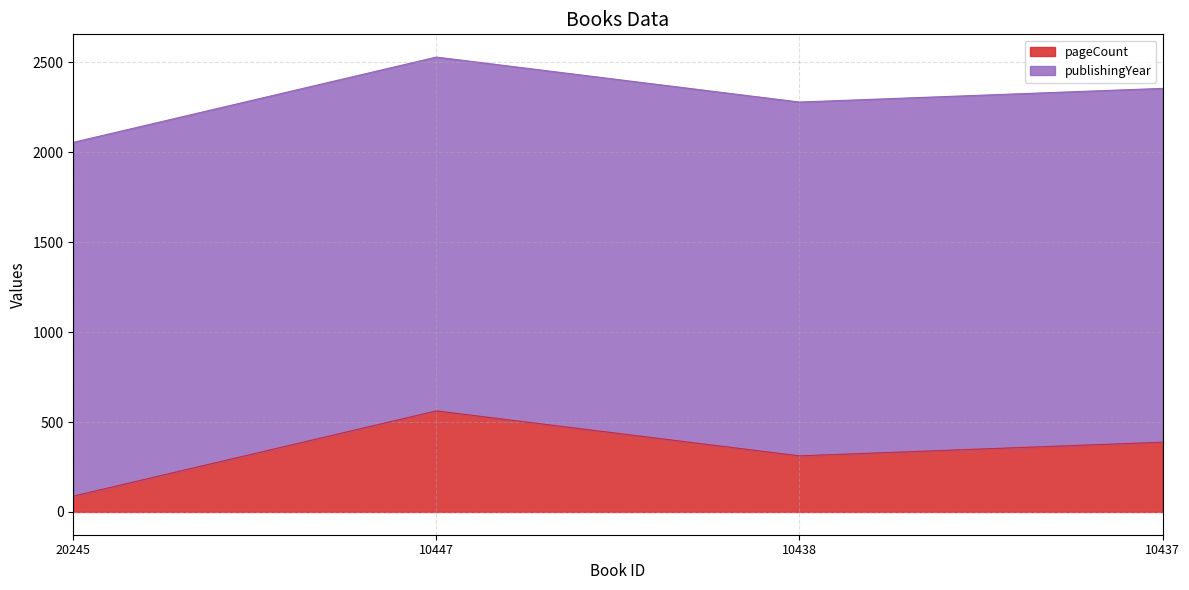

List the labels in order of value, smallest first.

20245, 10438, 10437, 10447